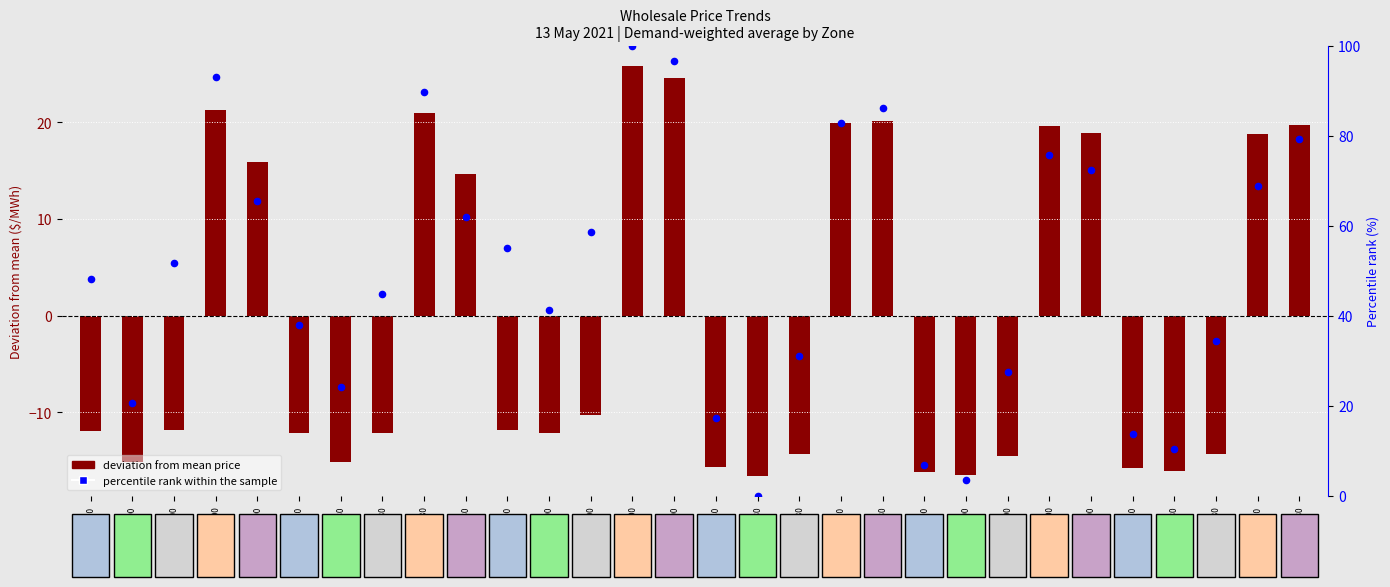

Which series has the largest total across all categories?

percentile rank within the sample